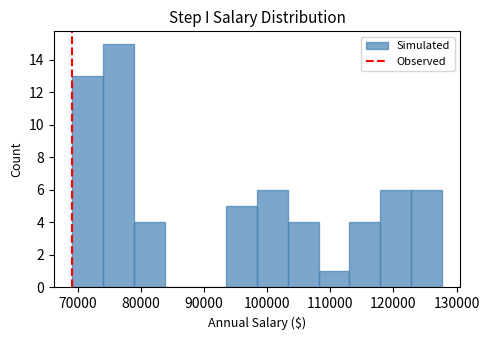

Reading left to right, list every bar in this chart as the range it spans on the x-axis followed by its height. Neither the bar edges nor the heights are printed on the chart, so give them approximately, as read against the axes.

69000 to 74000: 13
74000 to 79000: 15
79000 to 84000: 4
84000 to 89000: 0
89000 to 94000: 0
94000 to 98000: 5
98000 to 103000: 6
103000 to 108000: 4
108000 to 113000: 1
113000 to 118000: 4
118000 to 123000: 6
123000 to 128000: 6